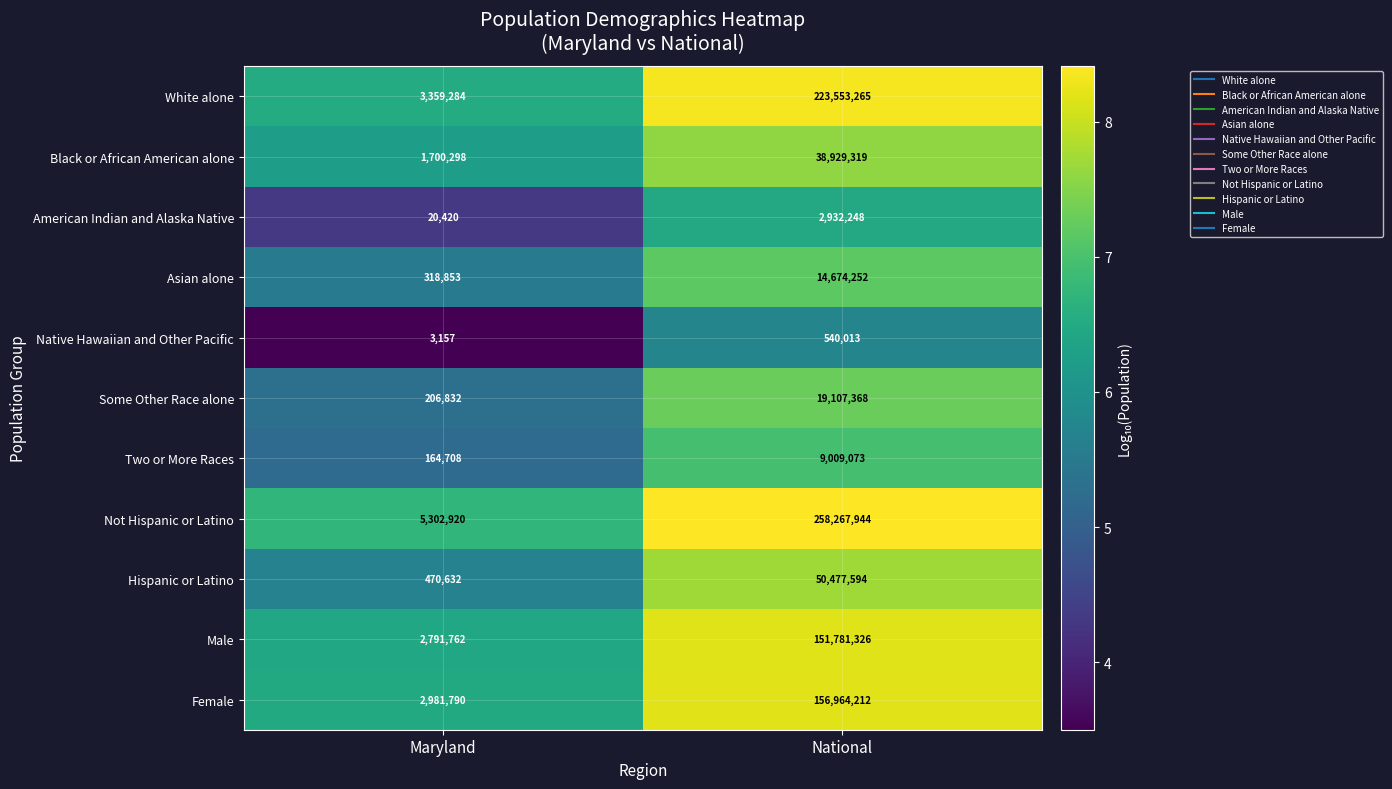

Which series has the largest range (max minus min)?

Not Hispanic or Latino